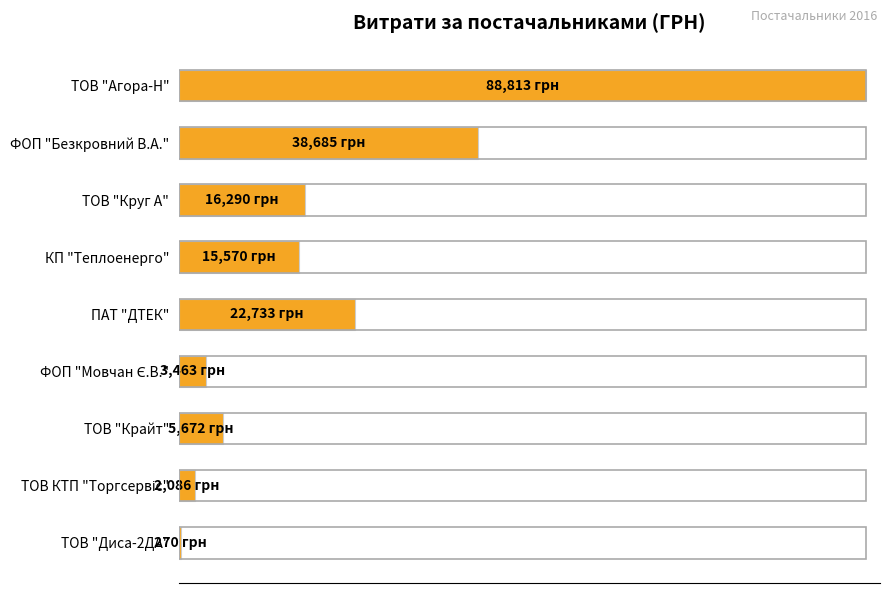

How many categories are shown in the chart?

9